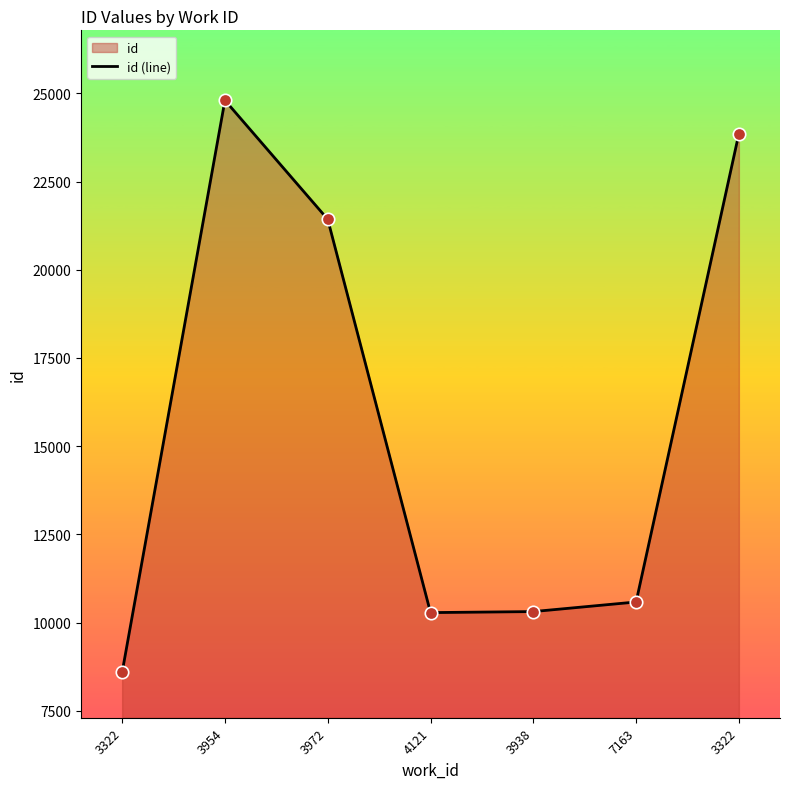

Which has a higher value, 7163 or 3322?

7163